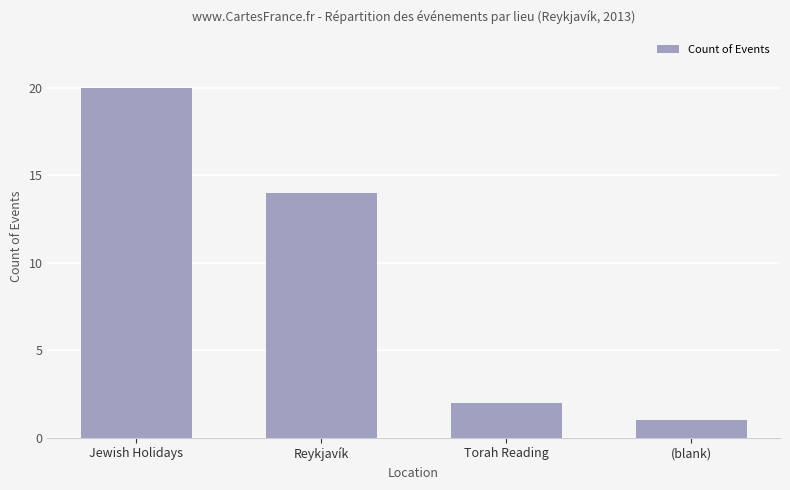

Where does the data first go above 14?

Jewish Holidays